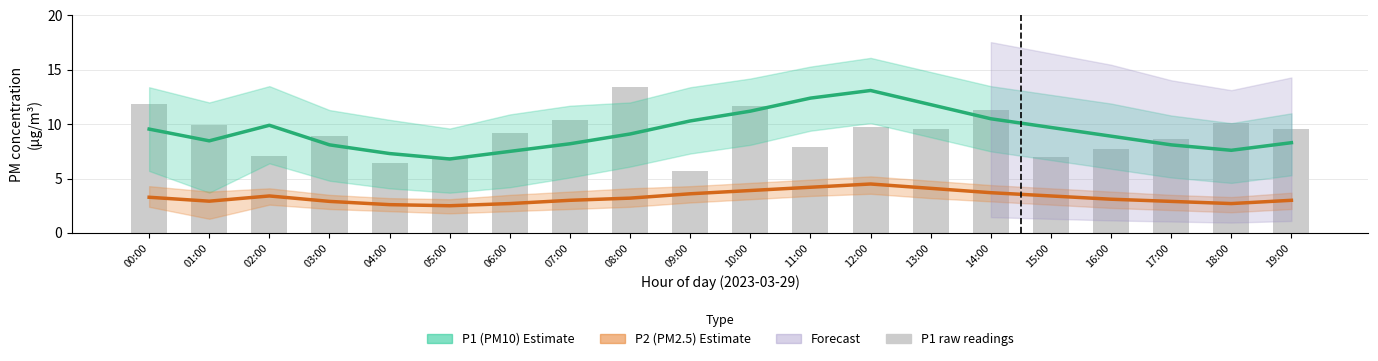

What is the difference between the P1 (PM10) Estimate values at 14:00 and 02:00?

0.6